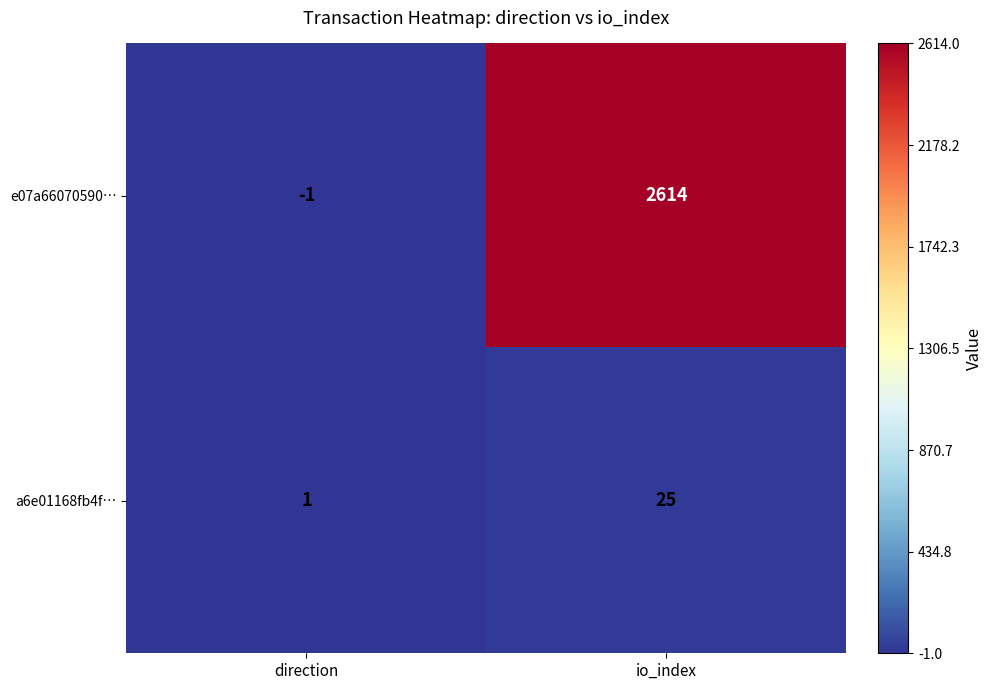

At which category is the sum across all series the highest?

io_index